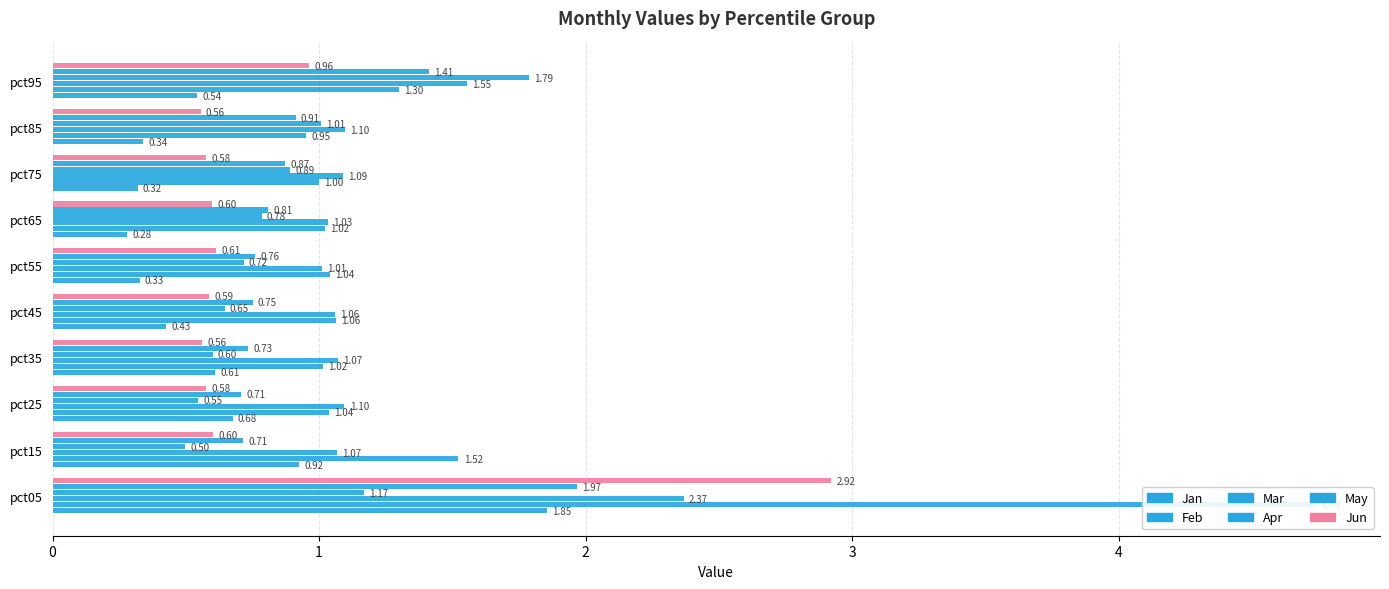

What are all the series names shown in the legend?

Jan, Feb, Mar, Apr, May, Jun